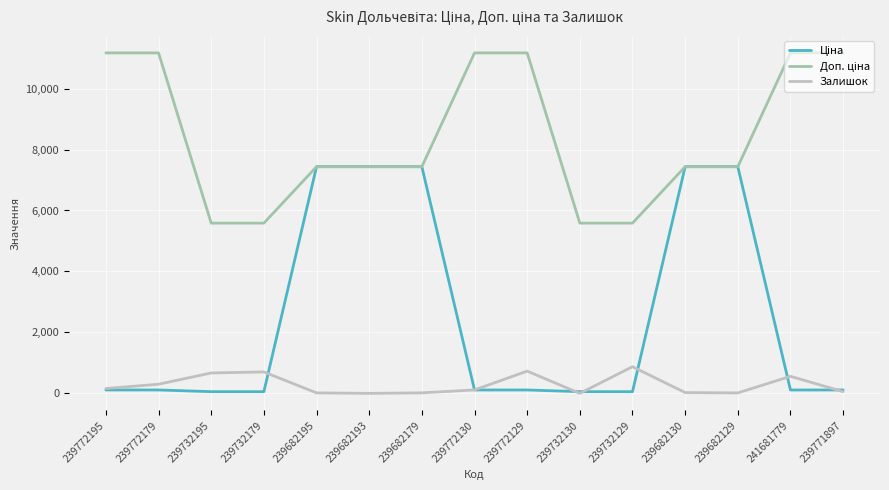

What is the maximum value shown in the chart?

11169.0